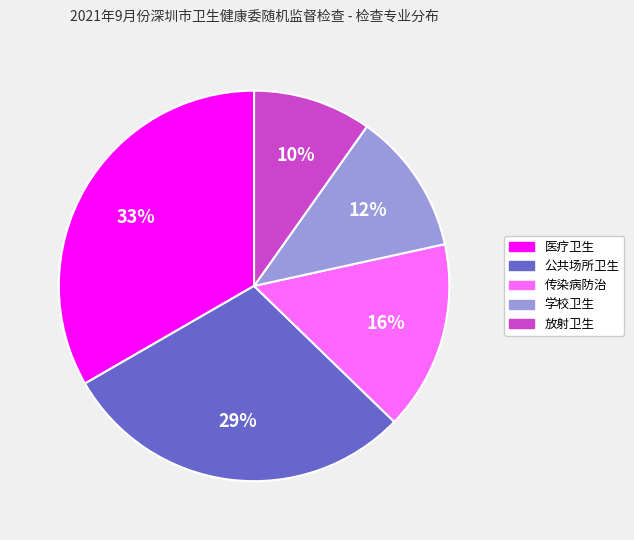

What is the ratio of the value at 放射卫生 to the value at 传染病防治?

0.6